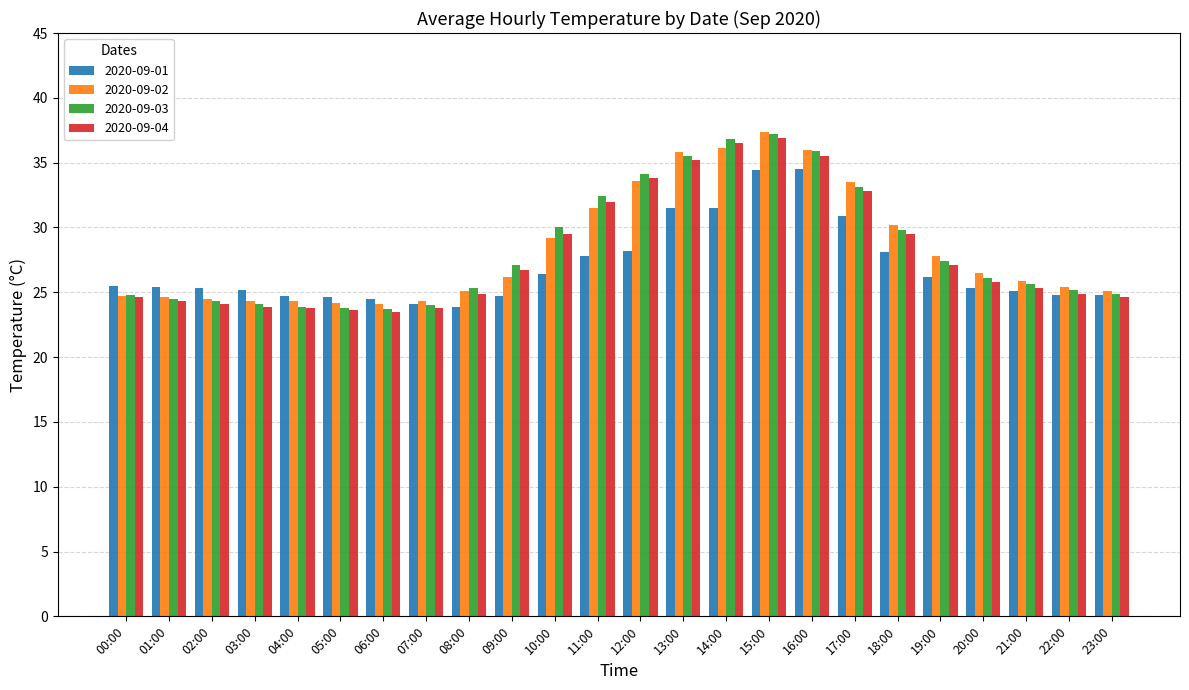

At which category is the sum across all series the highest?

15:00